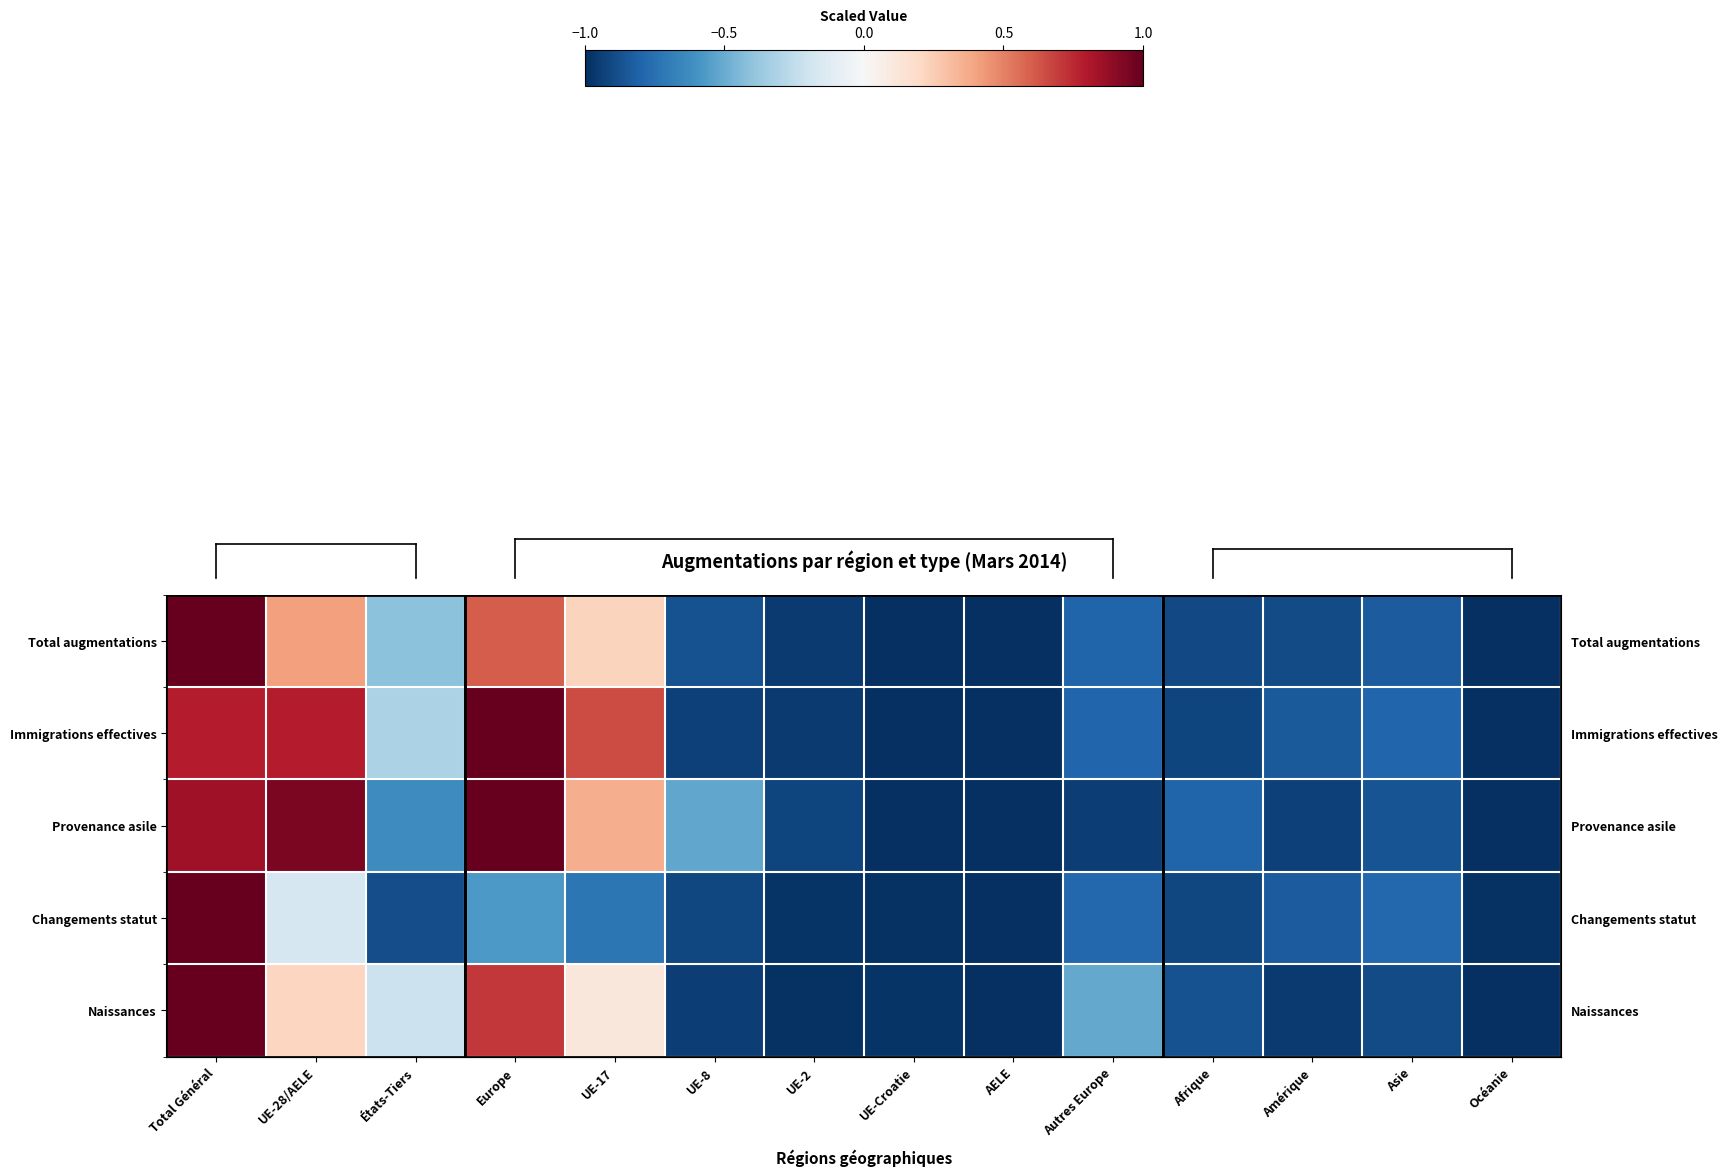

At which label does row_4 reach its peak?

Total Général